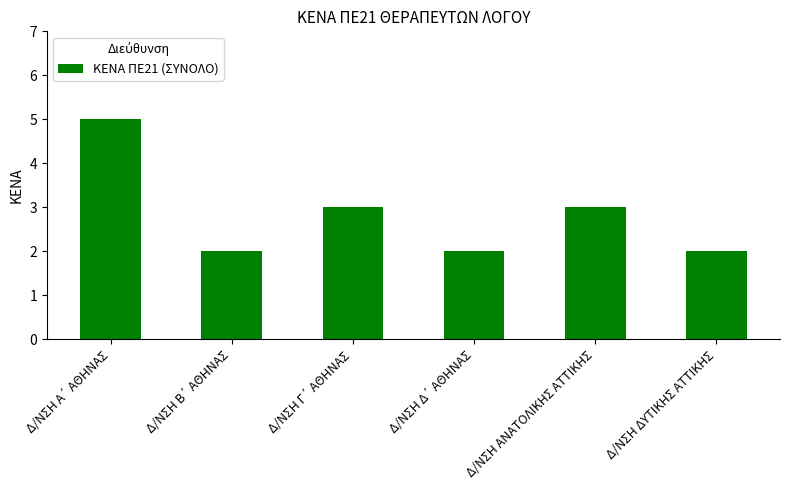

How many series are shown in this chart?

1